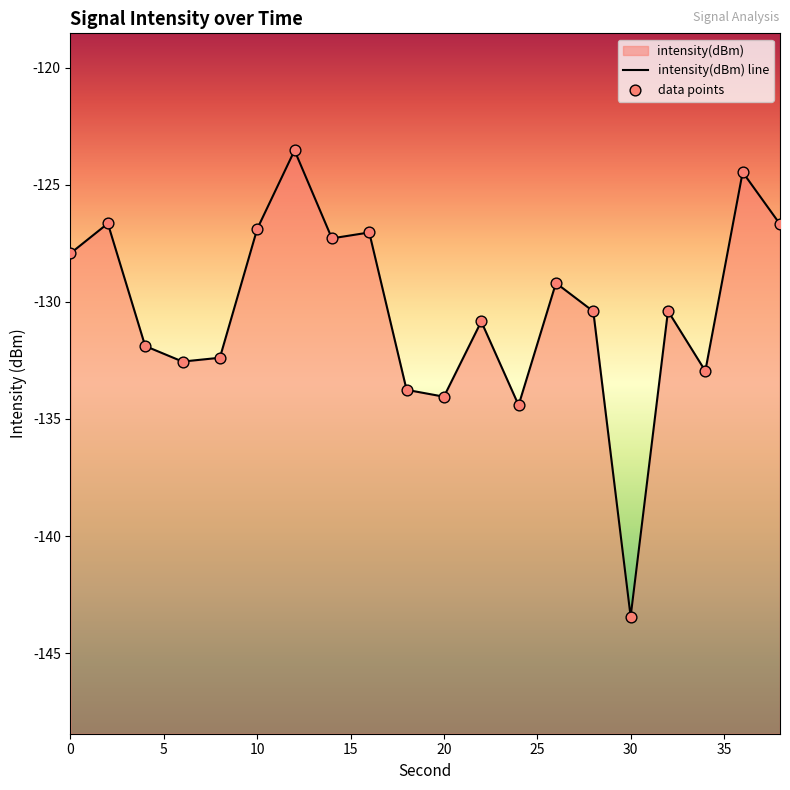

At how many categories does at least one series exceed -142?

19